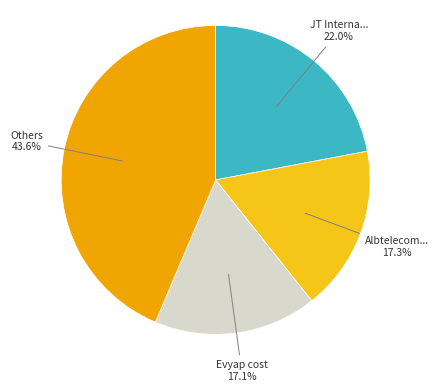

Is there any slice that represents more than half of the pie?

No